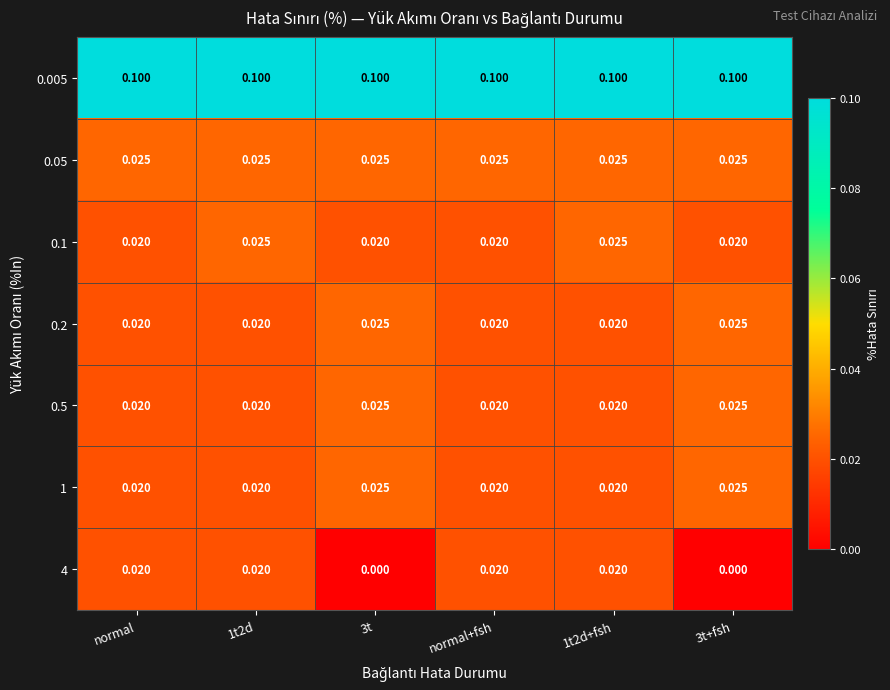

Is the value of 1 at normal+fsh greater than the value of 0.05 at 1t2d+fsh?

No